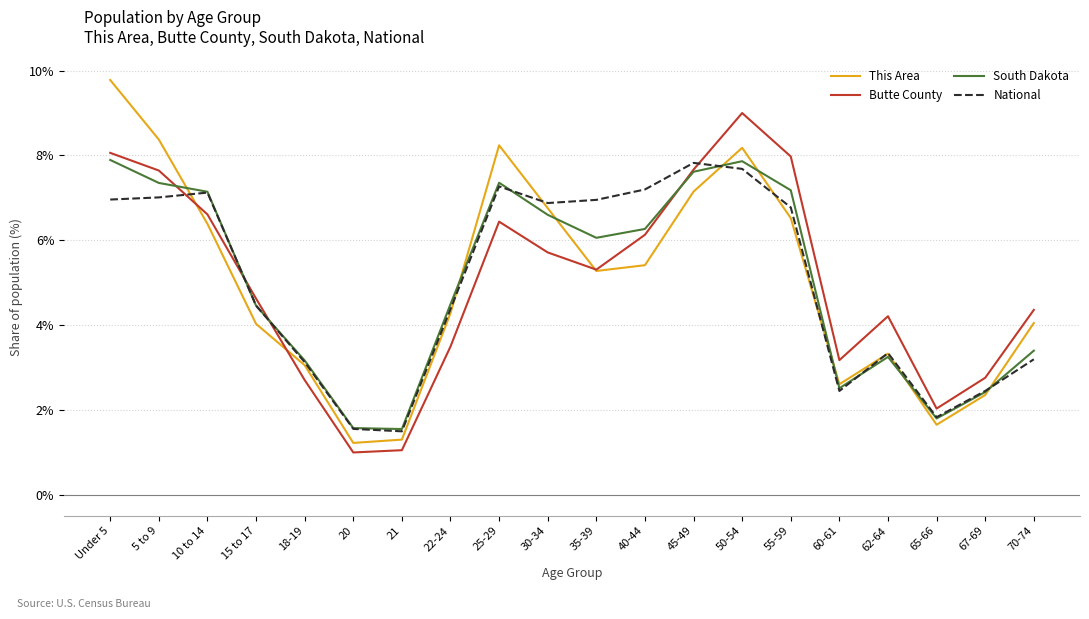

What is the difference between the second highest and second lowest values in the South Dakota series?

6.3